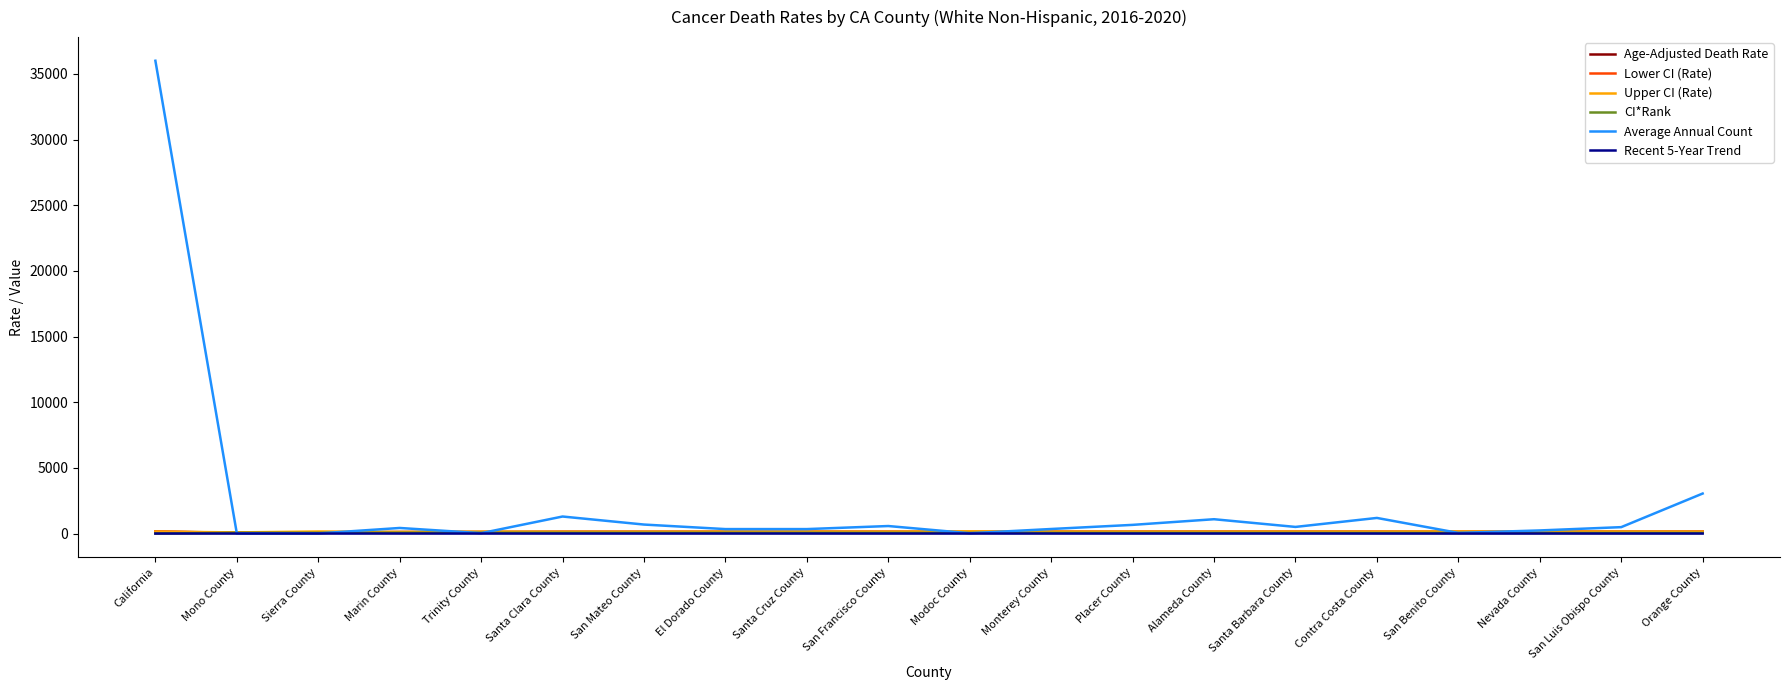

Count the number of data series in this chart.

6